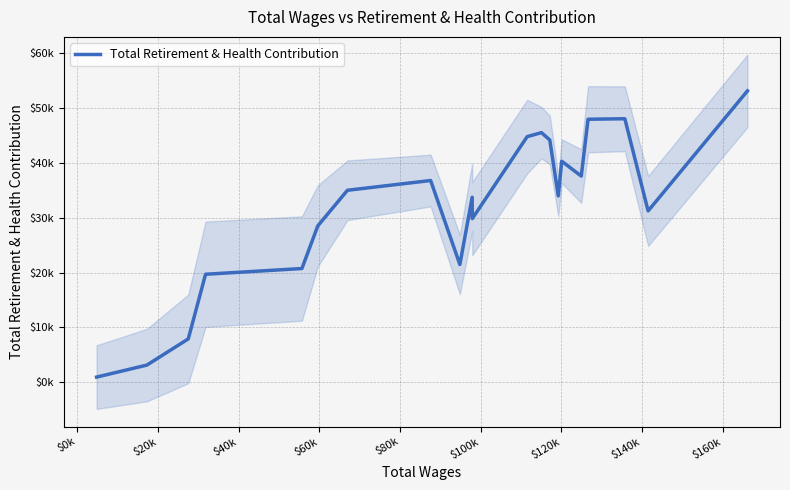

How many lines are shown in the chart?

1